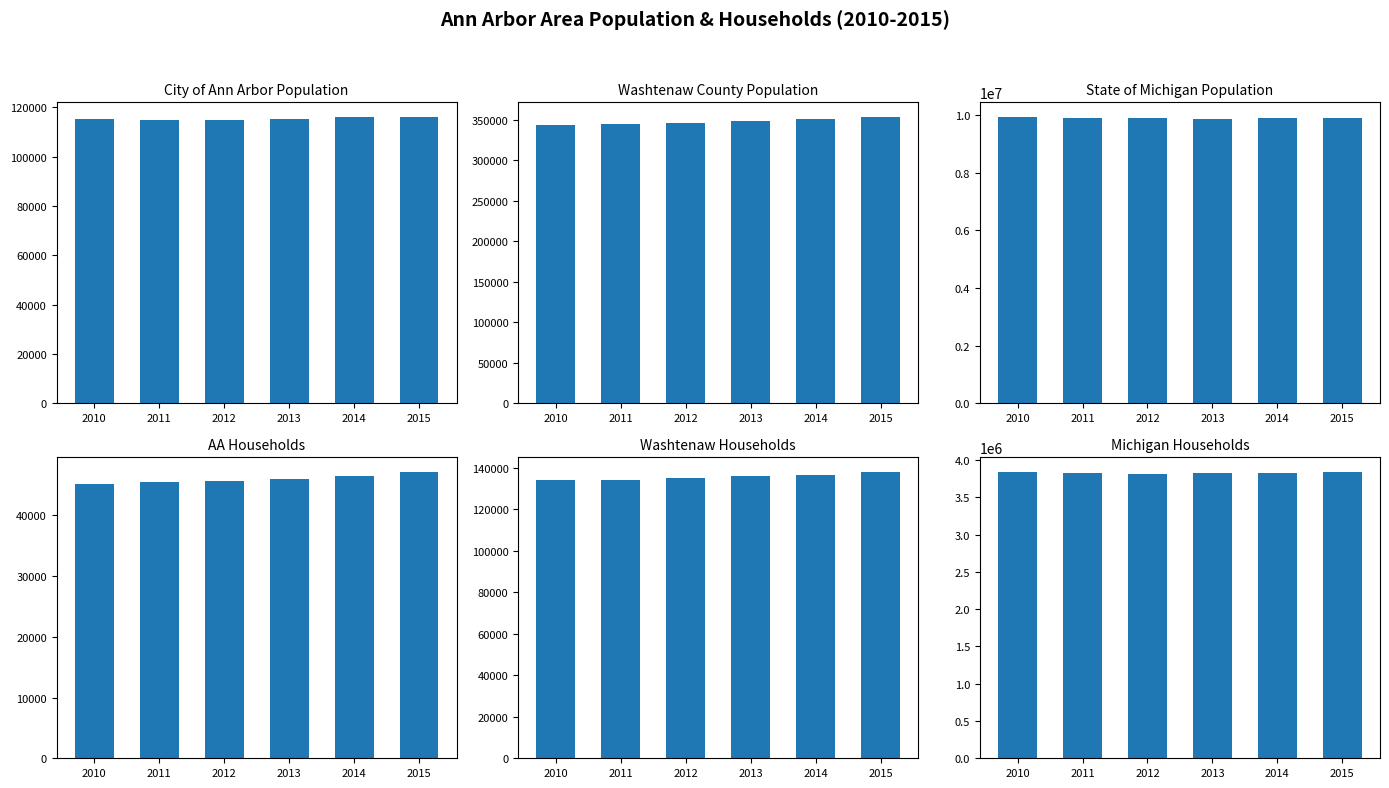

At which category is the sum across all series the highest?

2010